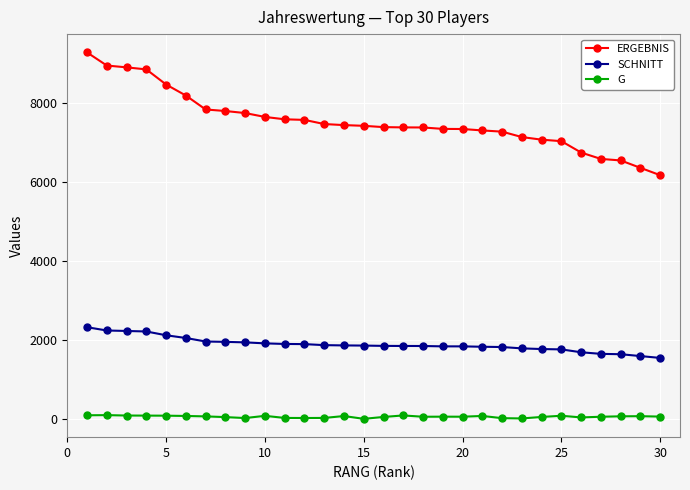

True or false: ERGEBNIS and G cross at least once.

False